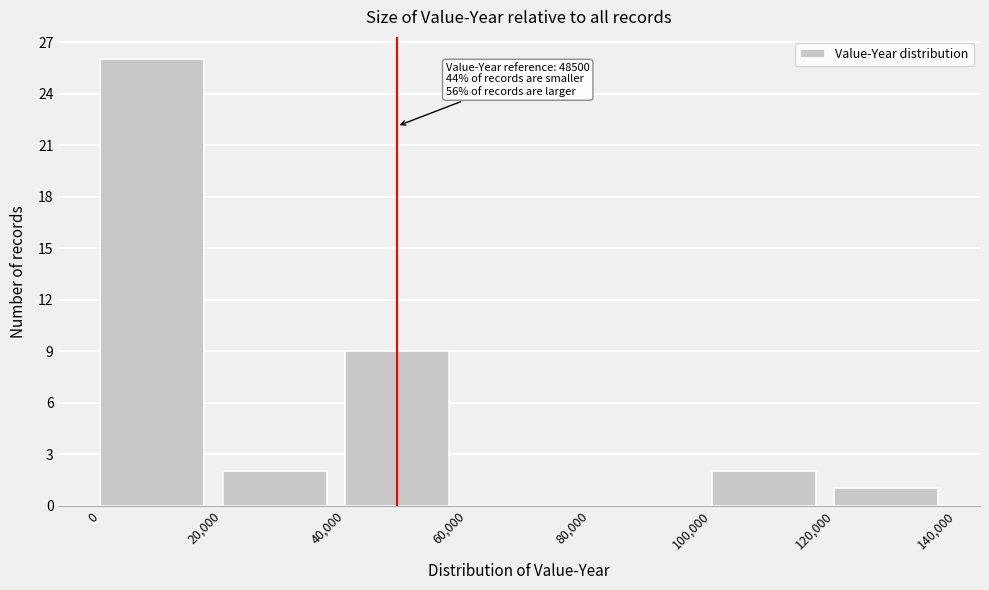

Over which range of the x-axis is the bar tallest?

0 to 20,000